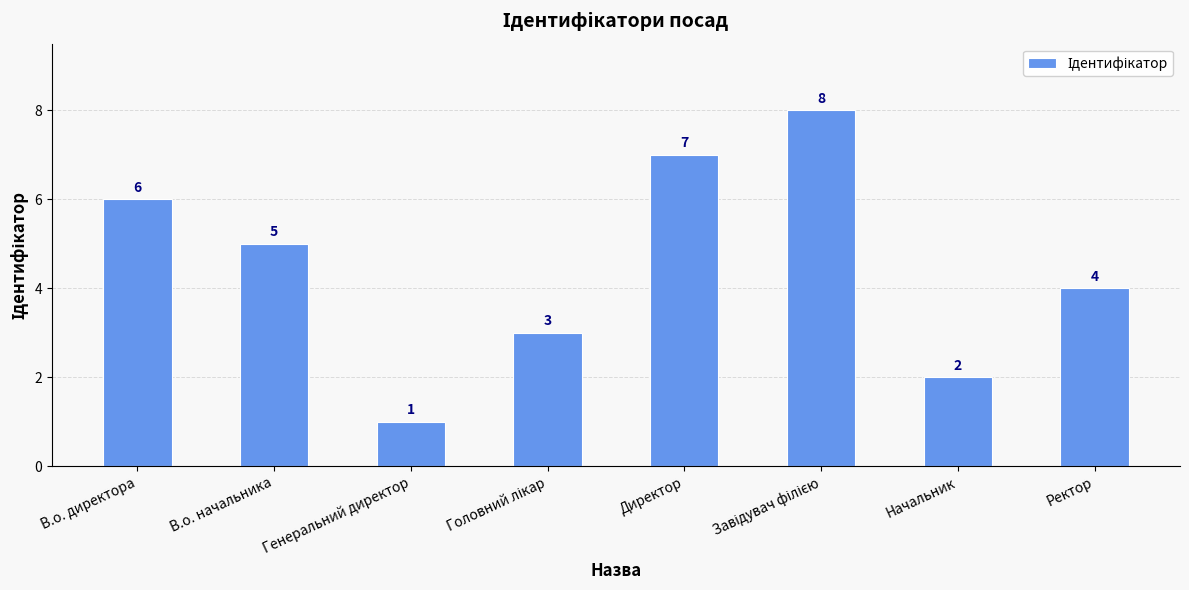

What is the approximate value at Начальник?

2